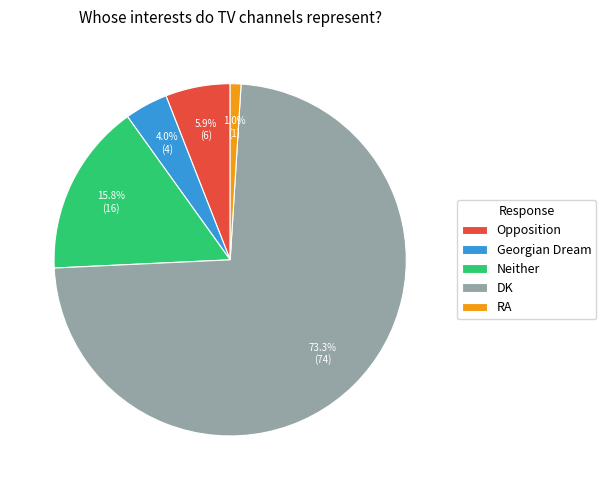

What is the ratio of the value at Georgian Dream to the value at RA?

4.0